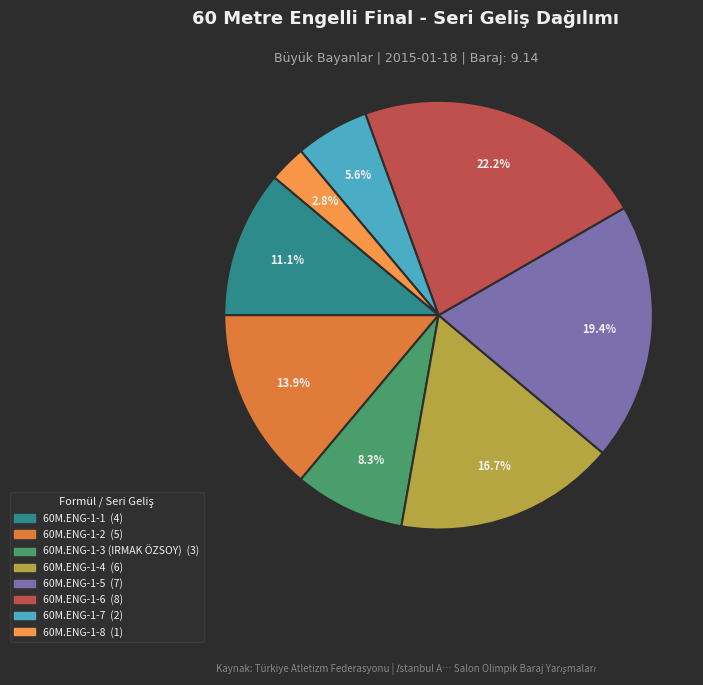

Which has a higher value, 60M.ENG-1-1 or 60M.ENG-1-6?

60M.ENG-1-6